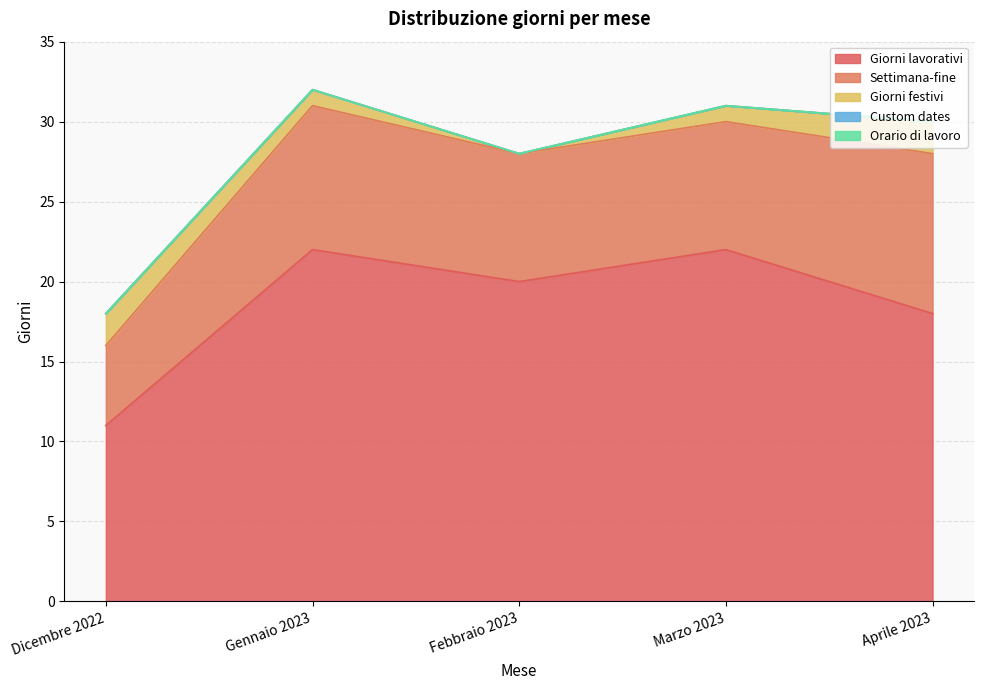

True or false: Giorni festivi and Giorni lavorativi cross at least once.

False